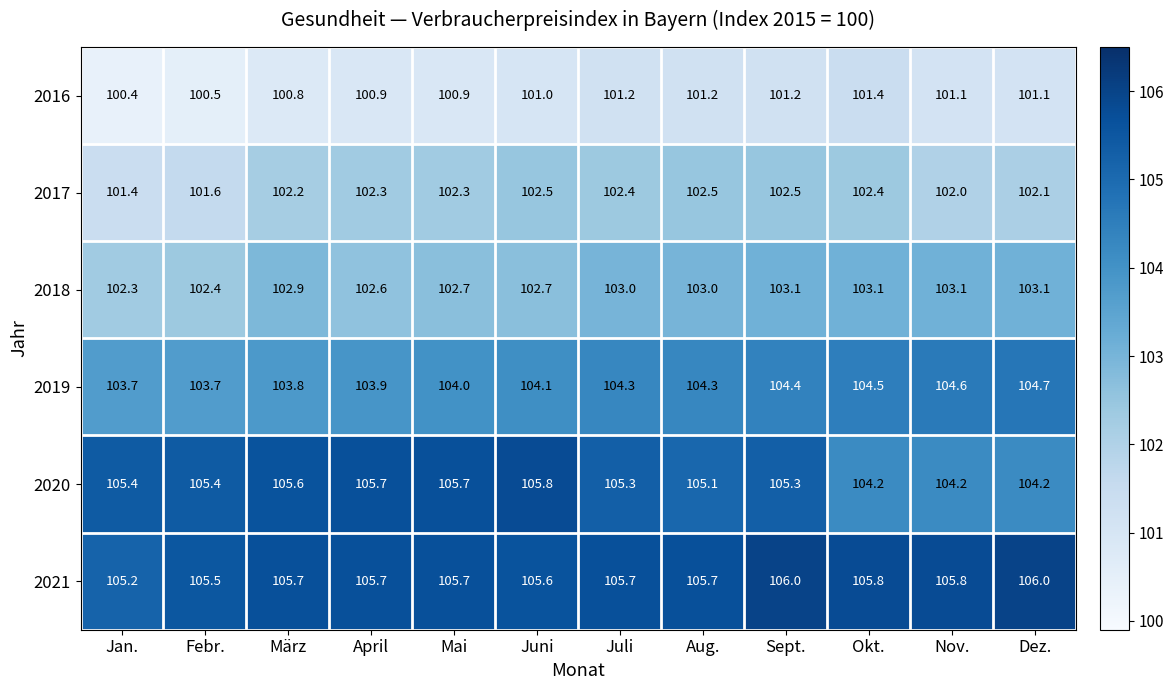

How many values in the 2017 series are below 102?

2